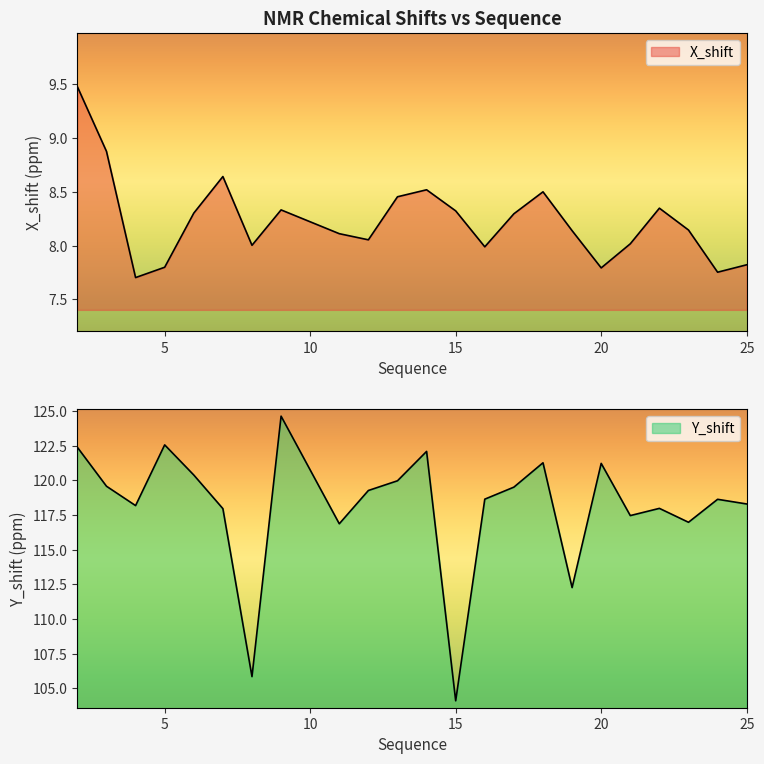

At 11, list the series in order from largest to smallest.

Y_shift, X_shift